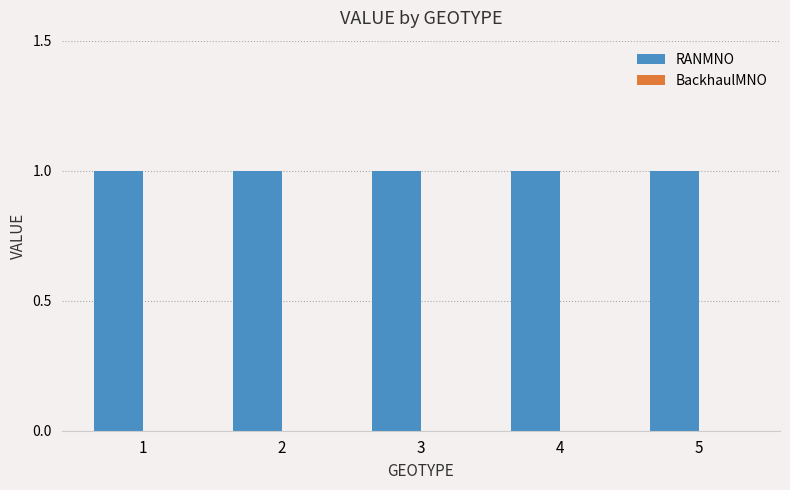

Between 3 and 5, which series saw the biggest shift?

RANMNO